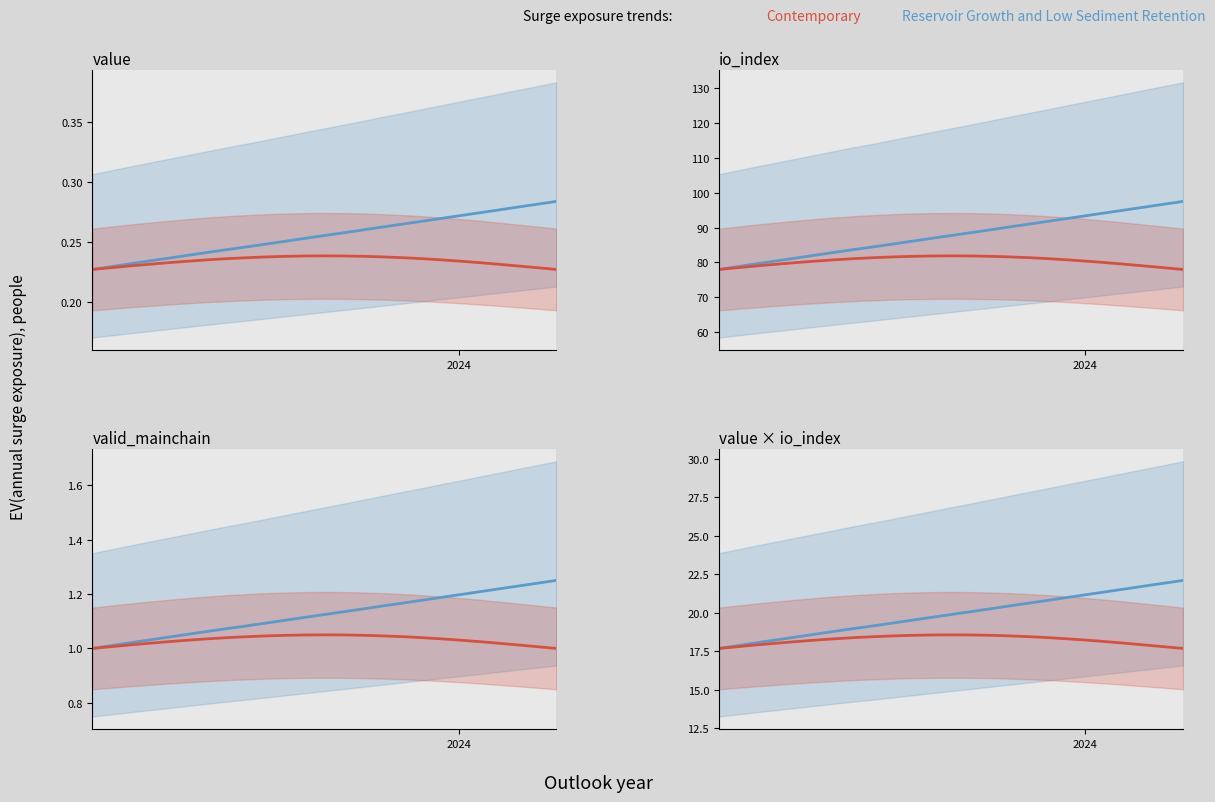

True or false: Contemporary has more than 0 interior local peaks.

True